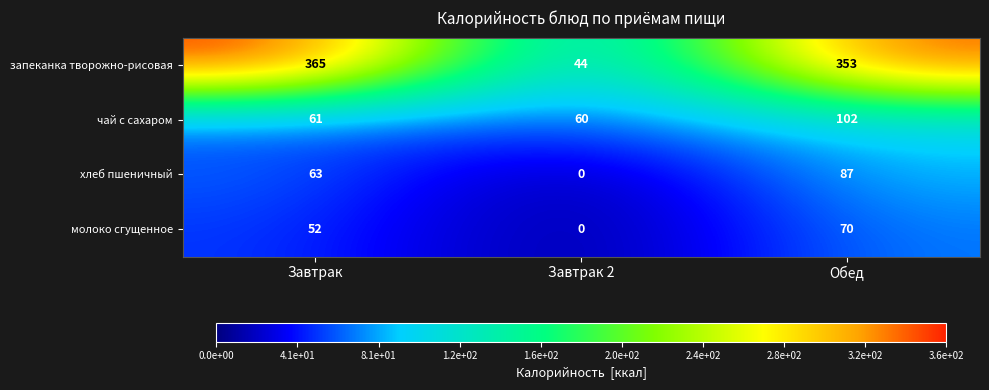

What is the total value across all series at Обед?

612